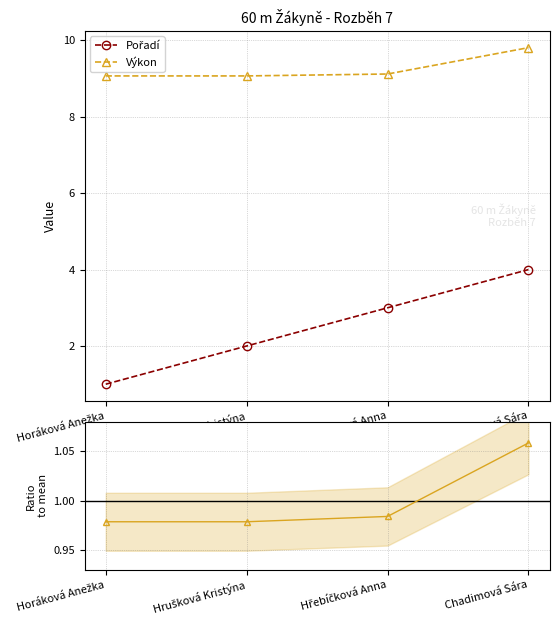

Is the value of Výkon ratio at Chadimová Sára greater than the value of Pořadí at Chadimová Sára?

No